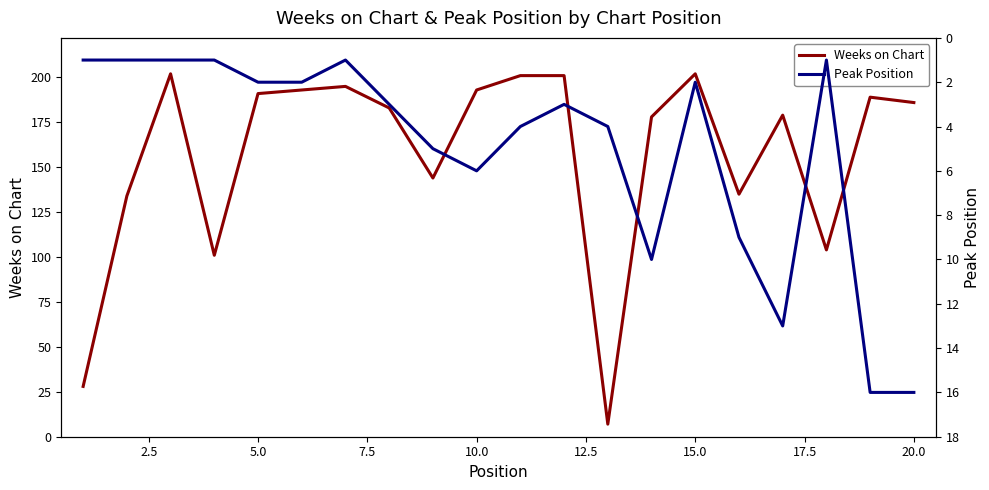

Reading left to right, what are all the values shown in this chart?

Weeks on Chart: 28	134	202	101	191	193	195	183	144	193	201	201	7	178	202	135	179	104	189	186
Peak Position: 1	1	1	1	2	2	1	3	5	6	4	3	4	10	2	9	13	1	16	16